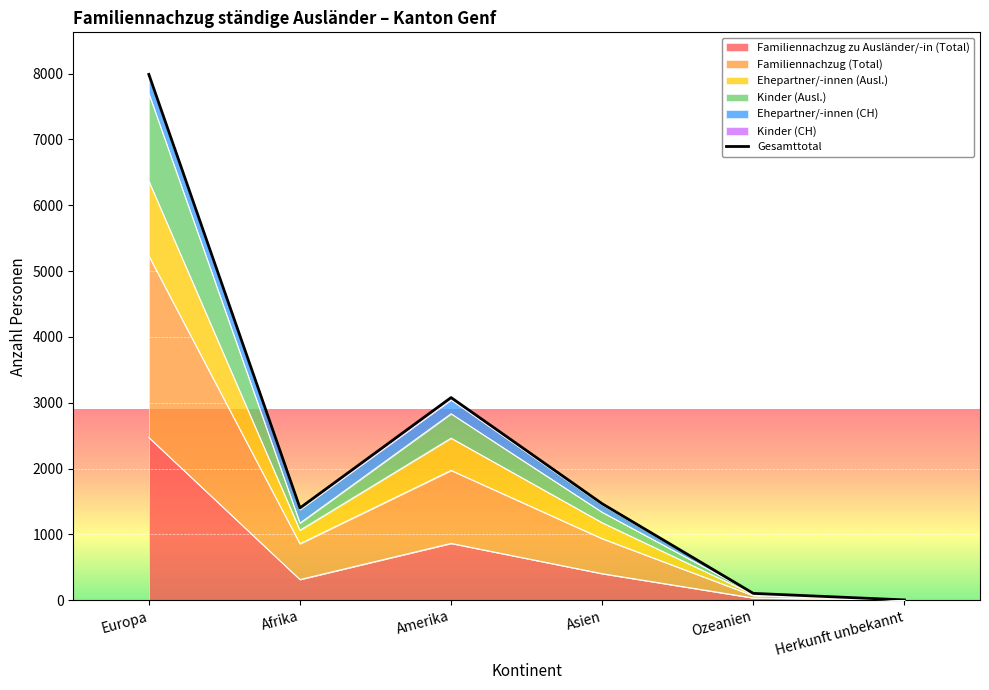

Where is Familiennachzug zu Ausländer/-in (Total) nearest to the value 1235?

Amerika